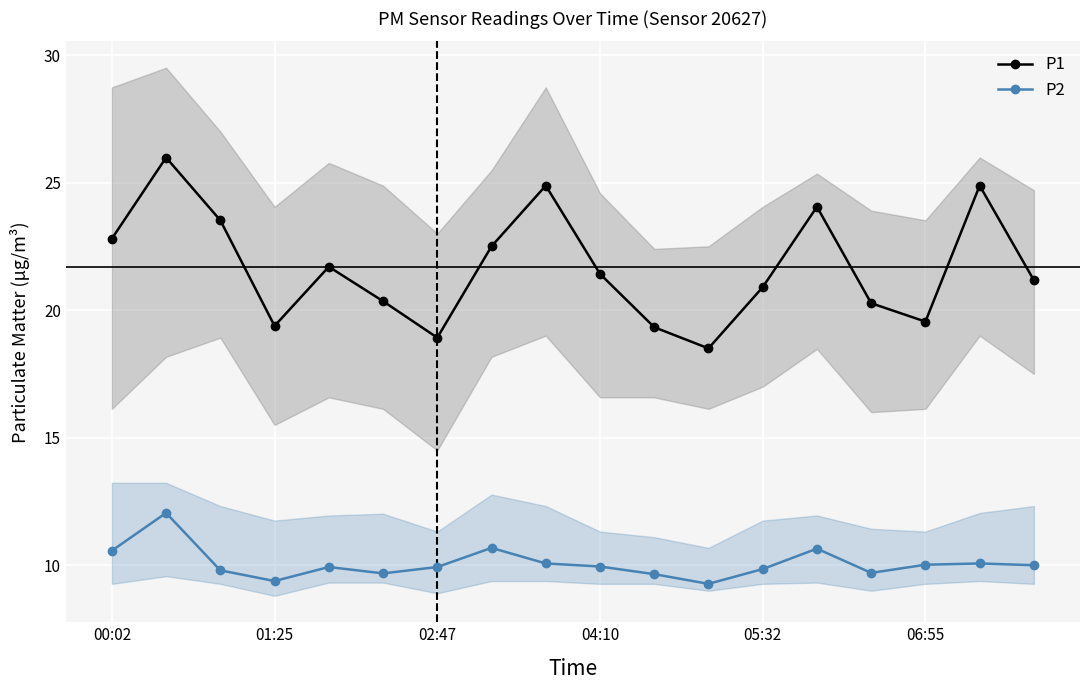

Rank the series by their maximum value, from lowest to highest.

P2, P1